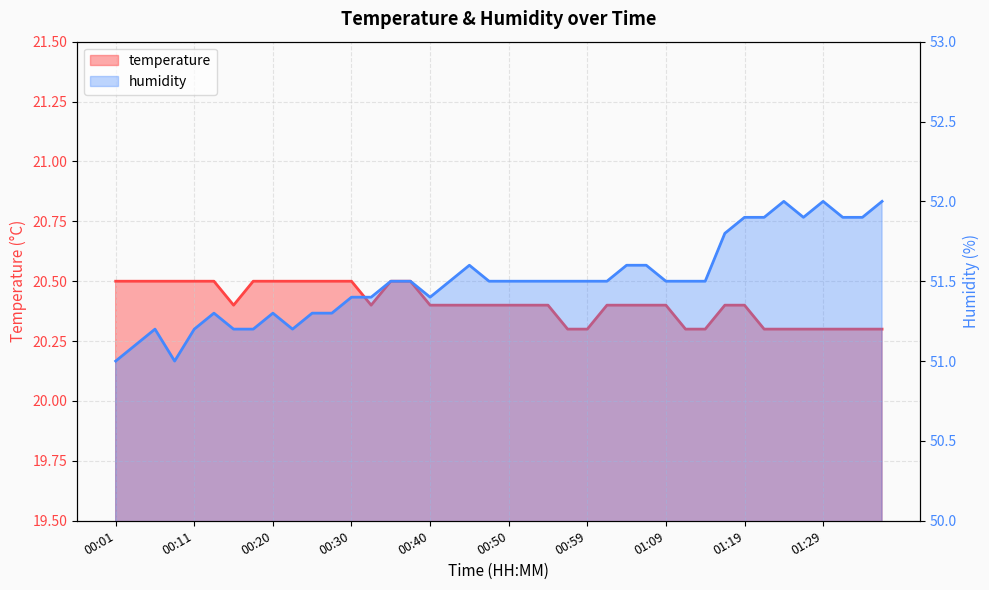

What is the value of the temperature point at the 2nd from the left?

20.5